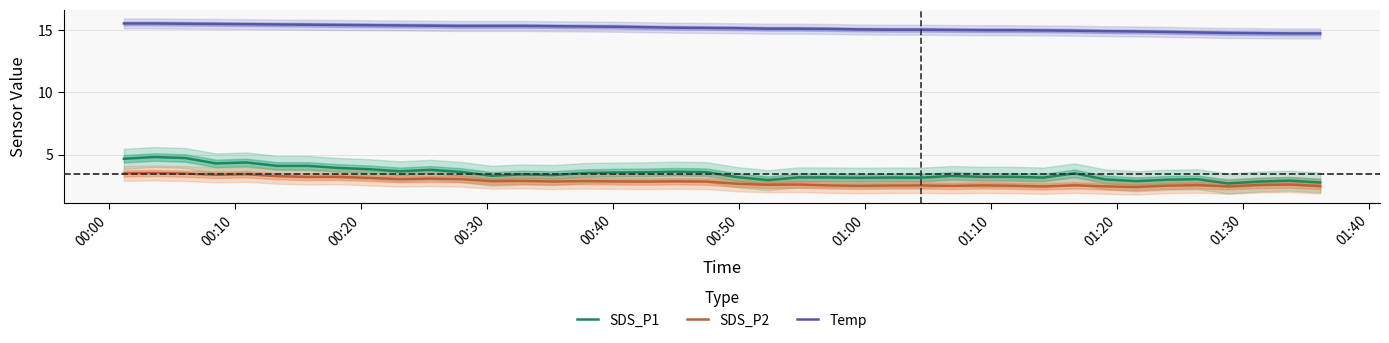

In SDS_P1, how many points are lower than both neighbors (excluding endpoints)?

10